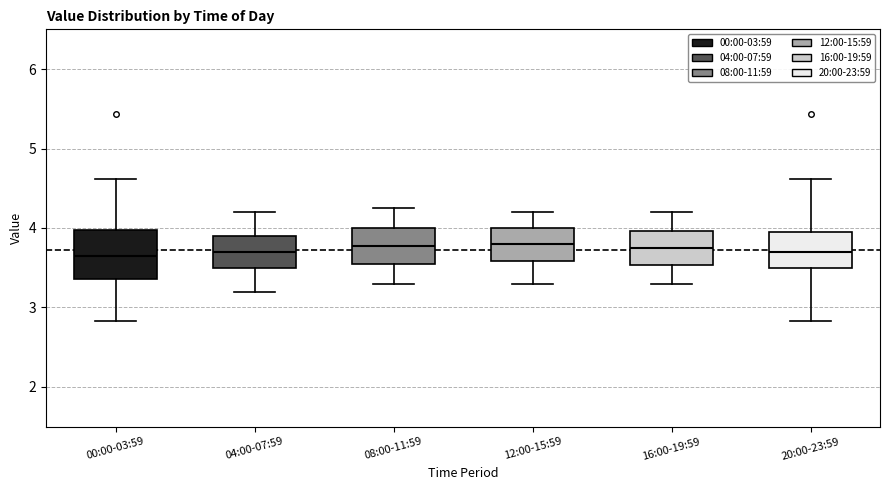

Reading left to right, transcribe this box plot: for each box, give where its median line is, the range the box spans, and where its two whiskers end, as read against the y-axis. The values are not printed on the chart, so give them approximately, as read against the axis.

00:00-03:59: median 3.6, box 3.4 to 4.0, whiskers 2.8 to 4.6
04:00-07:59: median 3.7, box 3.5 to 3.9, whiskers 3.2 to 4.2
08:00-11:59: median 3.8, box 3.6 to 4.0, whiskers 3.3 to 4.3
12:00-15:59: median 3.8, box 3.6 to 4.0, whiskers 3.3 to 4.2
16:00-19:59: median 3.8, box 3.5 to 4.0, whiskers 3.3 to 4.2
20:00-23:59: median 3.7, box 3.5 to 4.0, whiskers 2.8 to 4.6